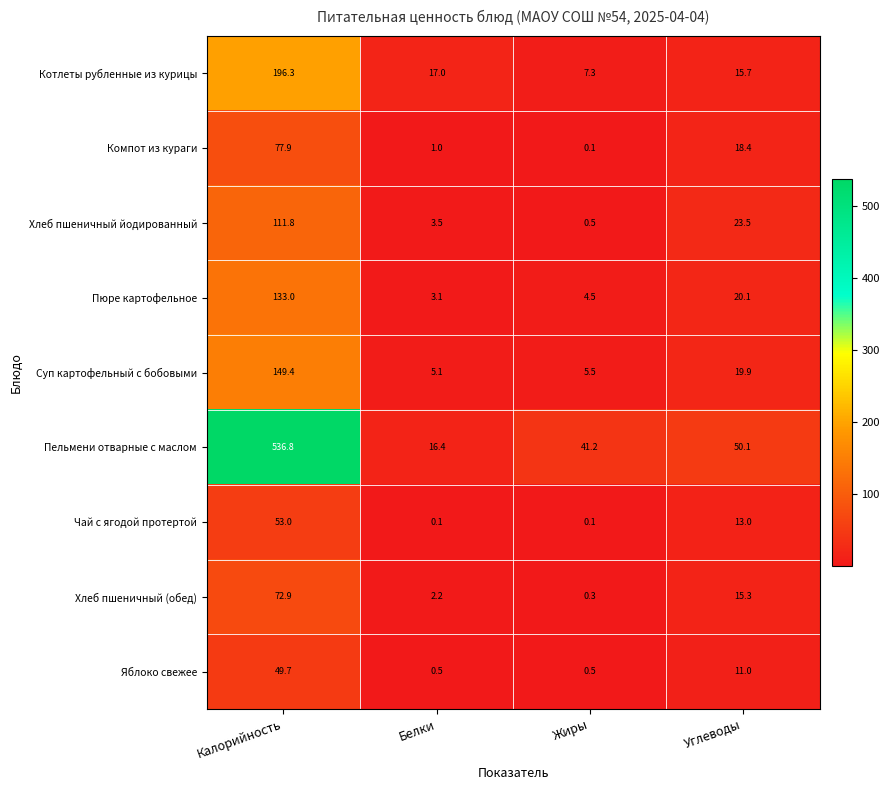

At which label does Пельмени отварные с маслом reach its peak?

Калорийность